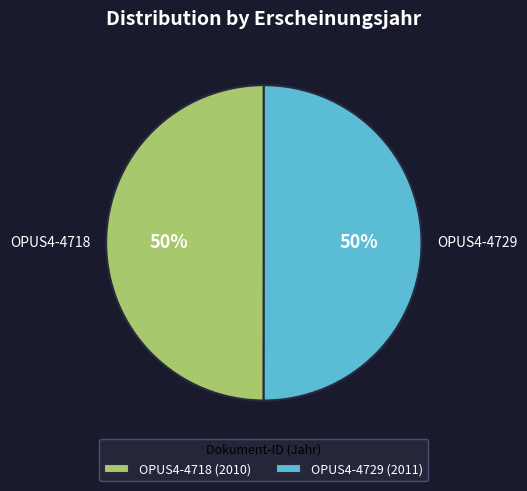

What is the ratio of the value at OPUS4-4718 to the value at OPUS4-4729?

1.0